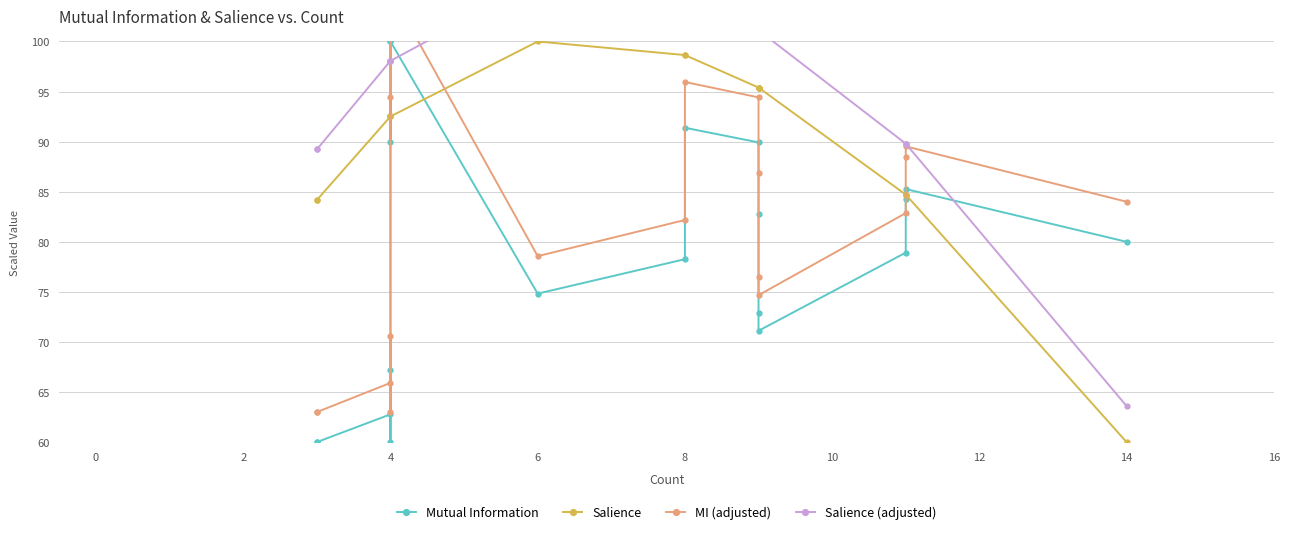

Between 6 and 12, which is larger?

12